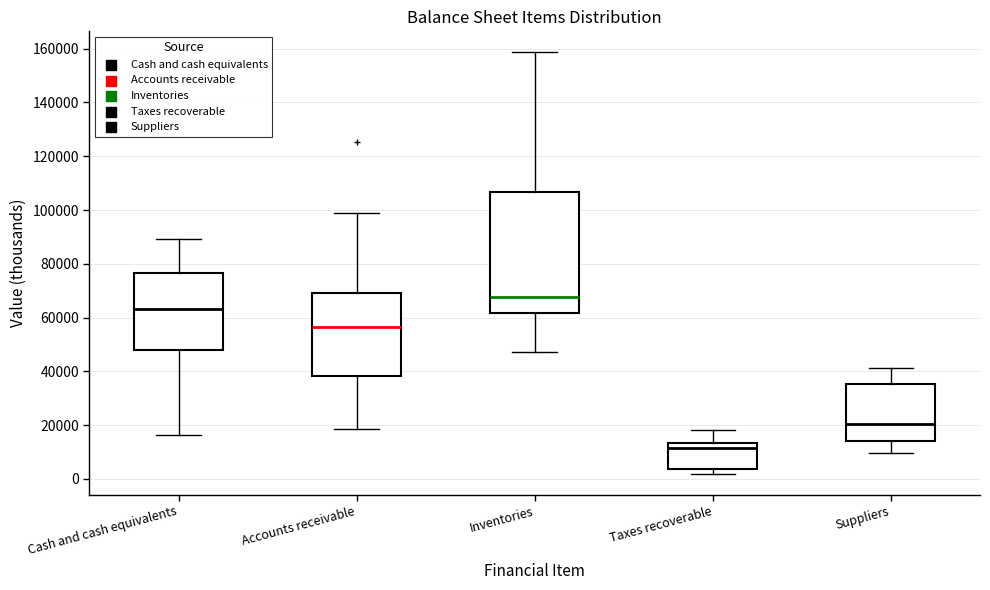

Where is the upper edge of the box for Cash and cash equivalents on the y-axis? The values are not printed on the chart, so give them approximately, as read against the axis.

76000